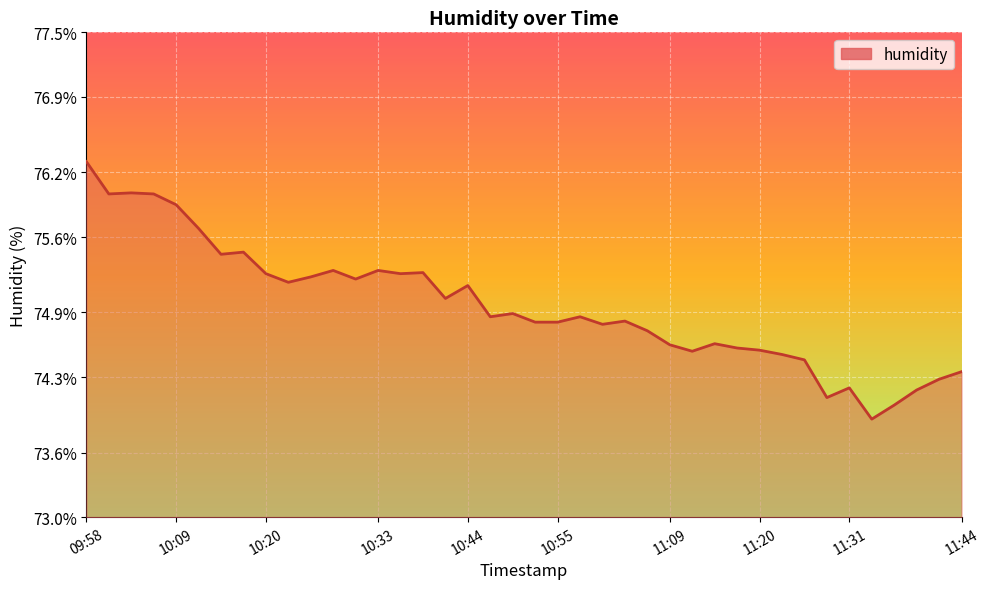

What is the difference between the maximum and minimum values?

2.4